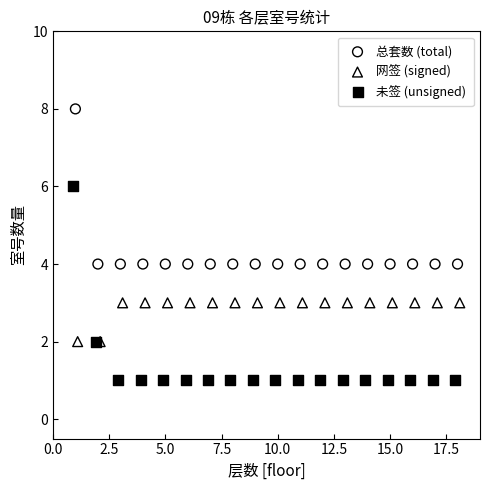

What are all the series names shown in the legend?

总套数 (total), 网签 (signed), 未签 (unsigned)